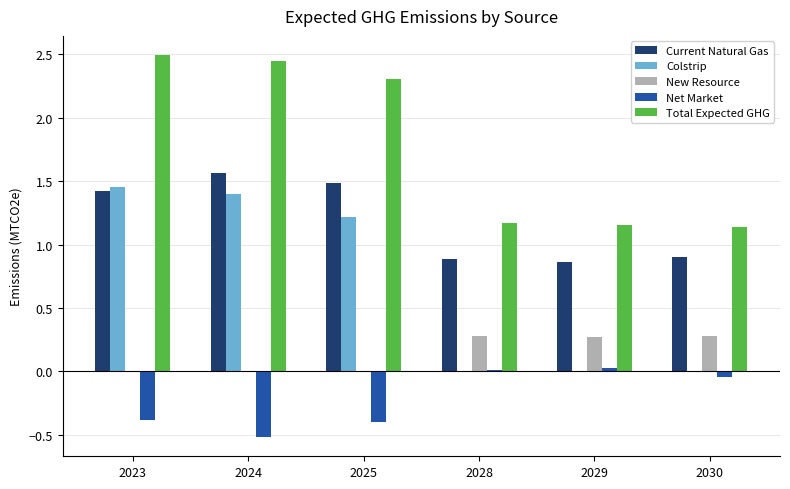

What is the total value across all series at 2030?

2.3